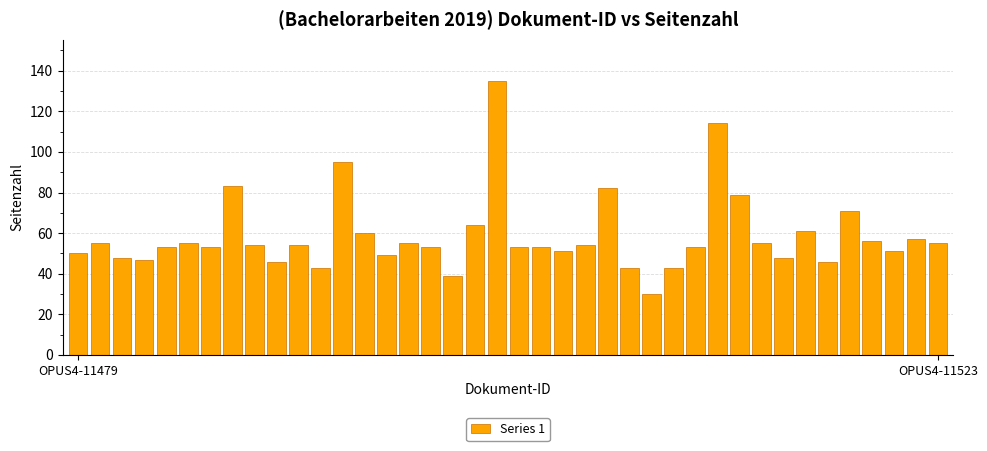

What is the greatest value displayed?

135